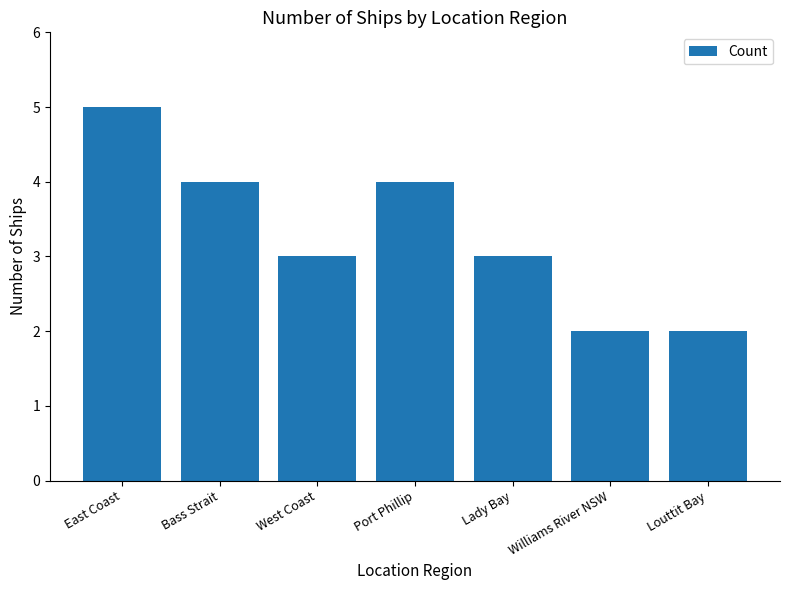

What is the greatest value displayed?

5